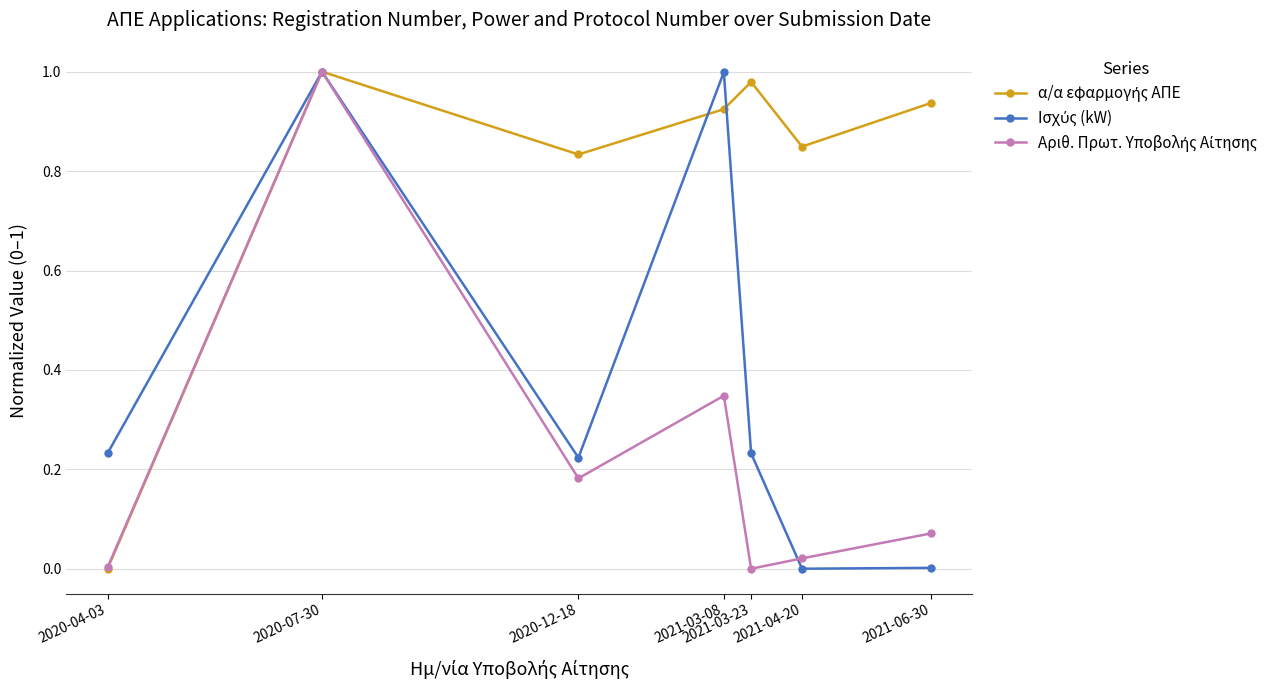

What position from the right is 2020-07-30?

6